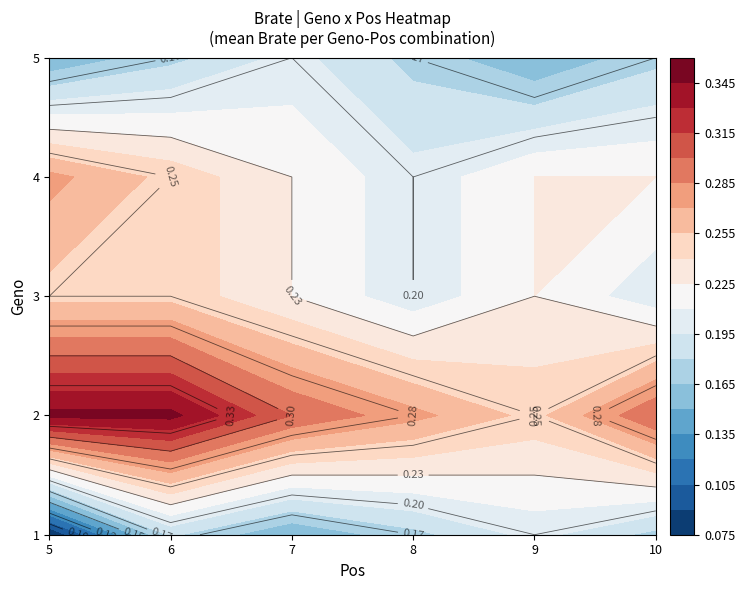

Read the 1 value at 2.

0.1